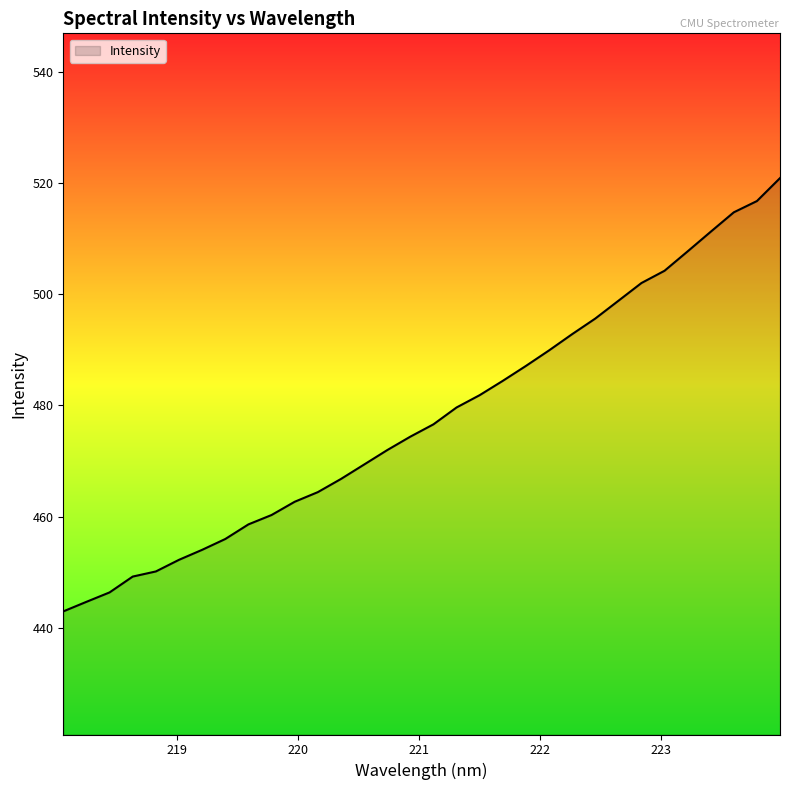

What is the greatest value displayed?

520.9